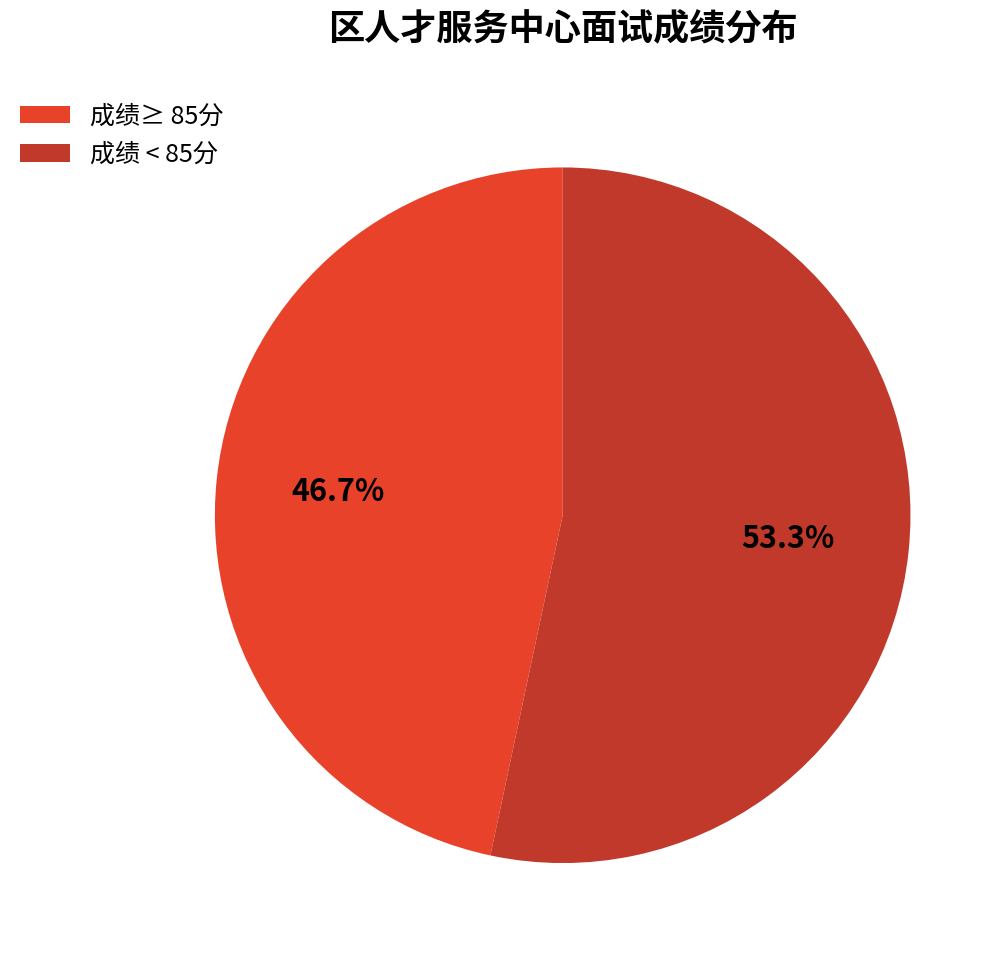

To the nearest percent, what is the average slice percentage?

50%